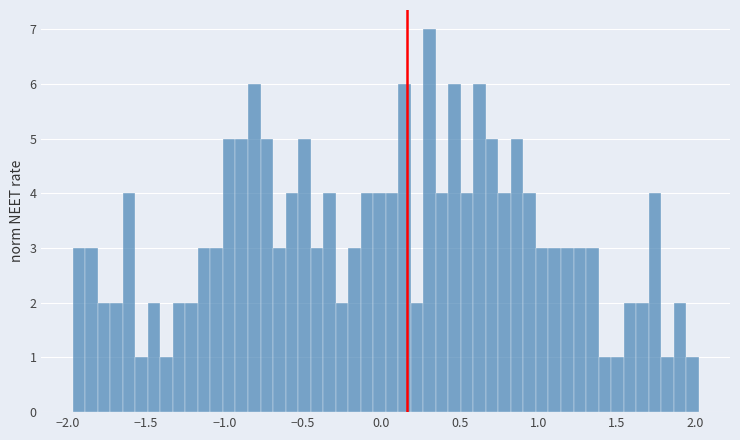

Around what value on the x-axis is the tallest bar? Give the approximate position of its centre, as read against the axis.

0.30